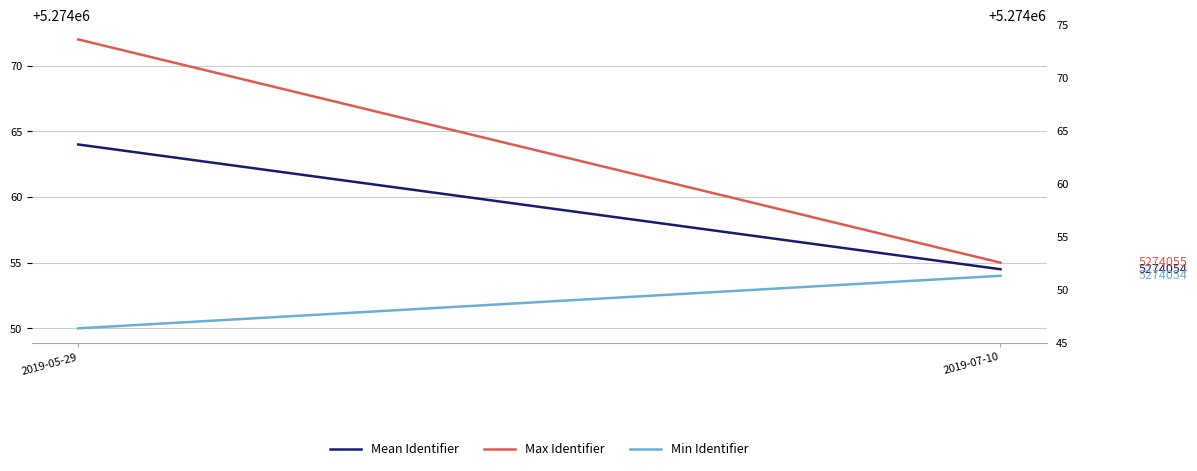

Count the Max Identifier values in the range 5274055 to 5274072.

2